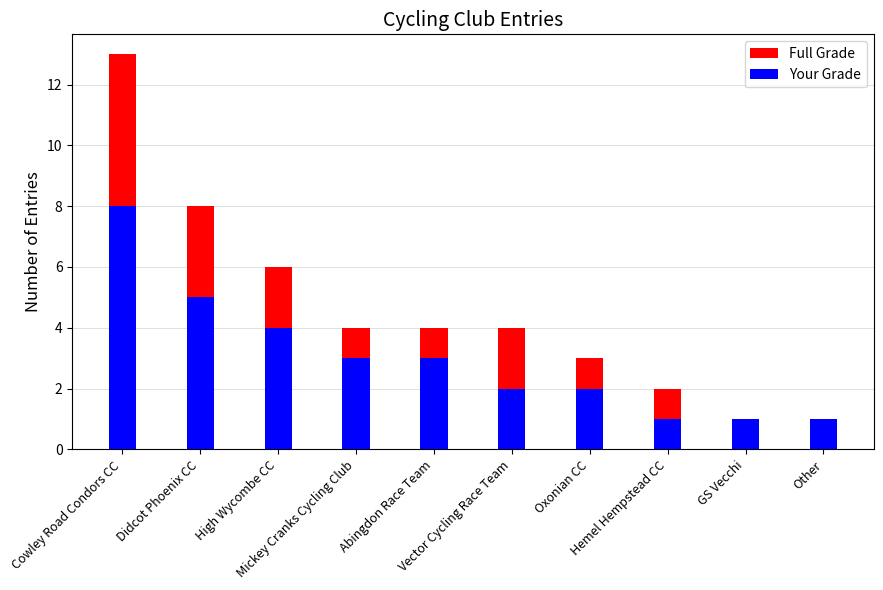

Which series changed the most between Didcot Phoenix CC and GS Vecchi?

Full Grade